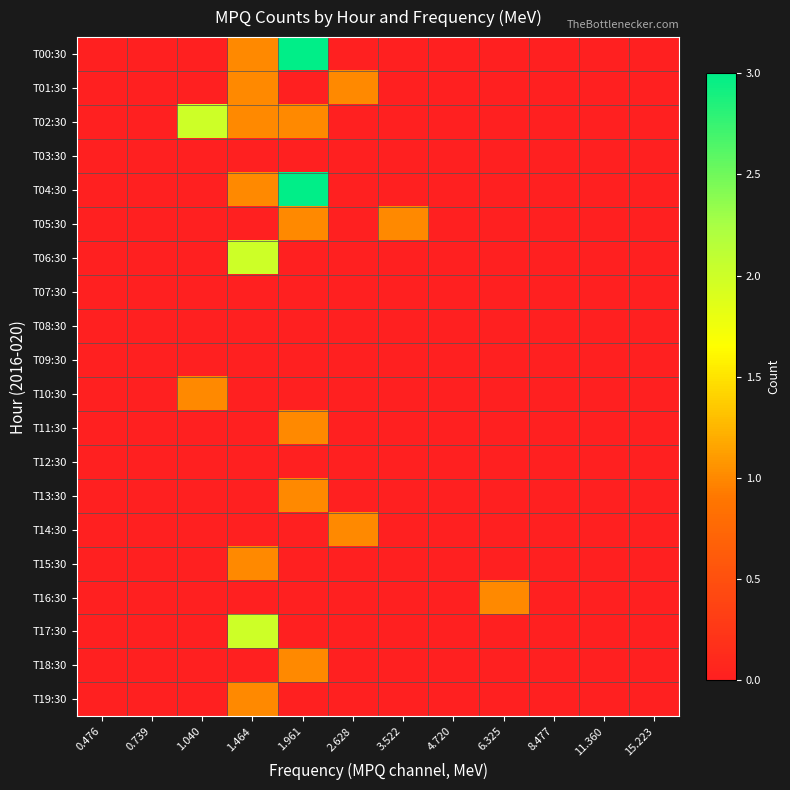

Reading left to right, transcribe all the data shown in this chart.

T00:30: 0.476=0	0.739=0	1.040=0	1.464=1	1.961=3	2.628=0	3.522=0	4.720=0	6.325=0	8.477=0	11.360=0	15.223=0
T01:30: 0.476=0	0.739=0	1.040=0	1.464=1	1.961=0	2.628=1	3.522=0	4.720=0	6.325=0	8.477=0	11.360=0	15.223=0
T02:30: 0.476=0	0.739=0	1.040=2	1.464=1	1.961=1	2.628=0	3.522=0	4.720=0	6.325=0	8.477=0	11.360=0	15.223=0
T03:30: 0.476=0	0.739=0	1.040=0	1.464=0	1.961=0	2.628=0	3.522=0	4.720=0	6.325=0	8.477=0	11.360=0	15.223=0
T04:30: 0.476=0	0.739=0	1.040=0	1.464=1	1.961=3	2.628=0	3.522=0	4.720=0	6.325=0	8.477=0	11.360=0	15.223=0
T05:30: 0.476=0	0.739=0	1.040=0	1.464=0	1.961=1	2.628=0	3.522=1	4.720=0	6.325=0	8.477=0	11.360=0	15.223=0
T06:30: 0.476=0	0.739=0	1.040=0	1.464=2	1.961=0	2.628=0	3.522=0	4.720=0	6.325=0	8.477=0	11.360=0	15.223=0
T07:30: 0.476=0	0.739=0	1.040=0	1.464=0	1.961=0	2.628=0	3.522=0	4.720=0	6.325=0	8.477=0	11.360=0	15.223=0
T08:30: 0.476=0	0.739=0	1.040=0	1.464=0	1.961=0	2.628=0	3.522=0	4.720=0	6.325=0	8.477=0	11.360=0	15.223=0
T09:30: 0.476=0	0.739=0	1.040=0	1.464=0	1.961=0	2.628=0	3.522=0	4.720=0	6.325=0	8.477=0	11.360=0	15.223=0
T10:30: 0.476=0	0.739=0	1.040=1	1.464=0	1.961=0	2.628=0	3.522=0	4.720=0	6.325=0	8.477=0	11.360=0	15.223=0
T11:30: 0.476=0	0.739=0	1.040=0	1.464=0	1.961=1	2.628=0	3.522=0	4.720=0	6.325=0	8.477=0	11.360=0	15.223=0
T12:30: 0.476=0	0.739=0	1.040=0	1.464=0	1.961=0	2.628=0	3.522=0	4.720=0	6.325=0	8.477=0	11.360=0	15.223=0
T13:30: 0.476=0	0.739=0	1.040=0	1.464=0	1.961=1	2.628=0	3.522=0	4.720=0	6.325=0	8.477=0	11.360=0	15.223=0
T14:30: 0.476=0	0.739=0	1.040=0	1.464=0	1.961=0	2.628=1	3.522=0	4.720=0	6.325=0	8.477=0	11.360=0	15.223=0
T15:30: 0.476=0	0.739=0	1.040=0	1.464=1	1.961=0	2.628=0	3.522=0	4.720=0	6.325=0	8.477=0	11.360=0	15.223=0
T16:30: 0.476=0	0.739=0	1.040=0	1.464=0	1.961=0	2.628=0	3.522=0	4.720=0	6.325=1	8.477=0	11.360=0	15.223=0
T17:30: 0.476=0	0.739=0	1.040=0	1.464=2	1.961=0	2.628=0	3.522=0	4.720=0	6.325=0	8.477=0	11.360=0	15.223=0
T18:30: 0.476=0	0.739=0	1.040=0	1.464=0	1.961=1	2.628=0	3.522=0	4.720=0	6.325=0	8.477=0	11.360=0	15.223=0
T19:30: 0.476=0	0.739=0	1.040=0	1.464=1	1.961=0	2.628=0	3.522=0	4.720=0	6.325=0	8.477=0	11.360=0	15.223=0